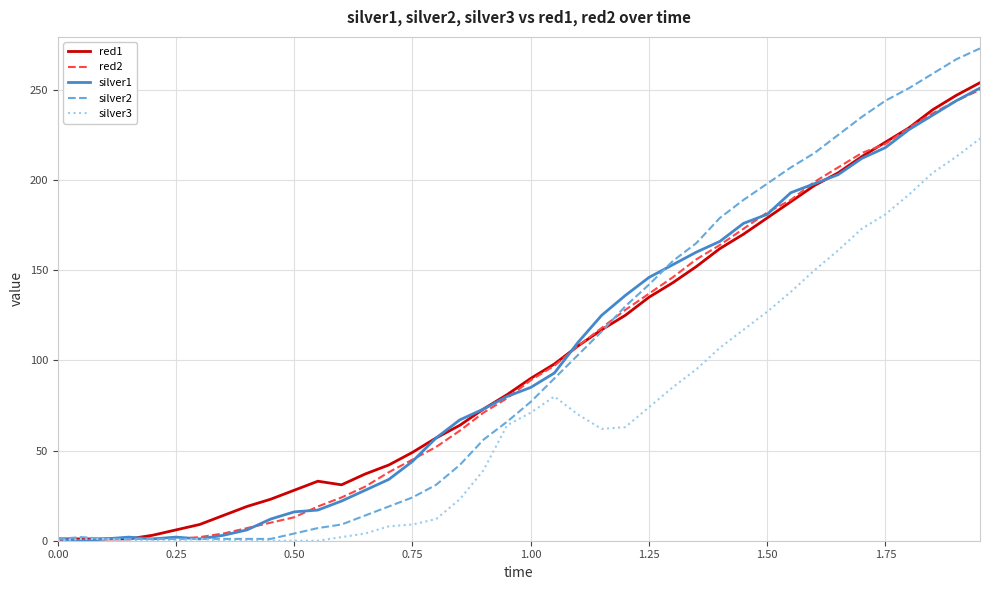

Which series has the largest range (max minus min)?

silver2